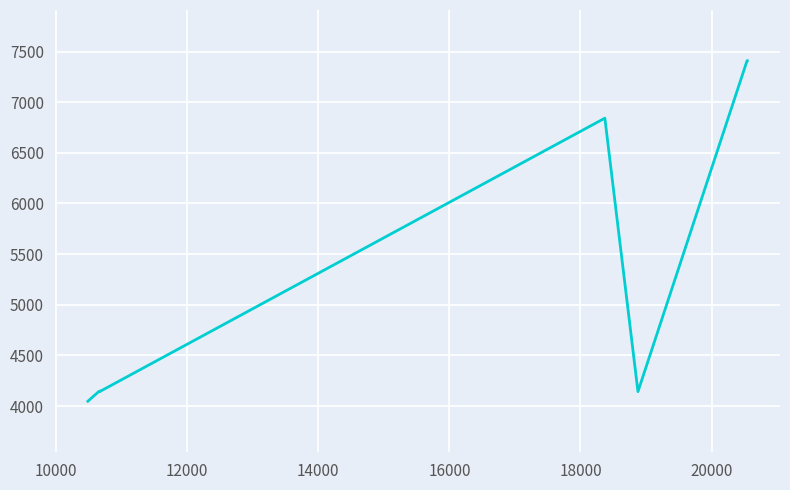

What is the smallest value displayed?

4047